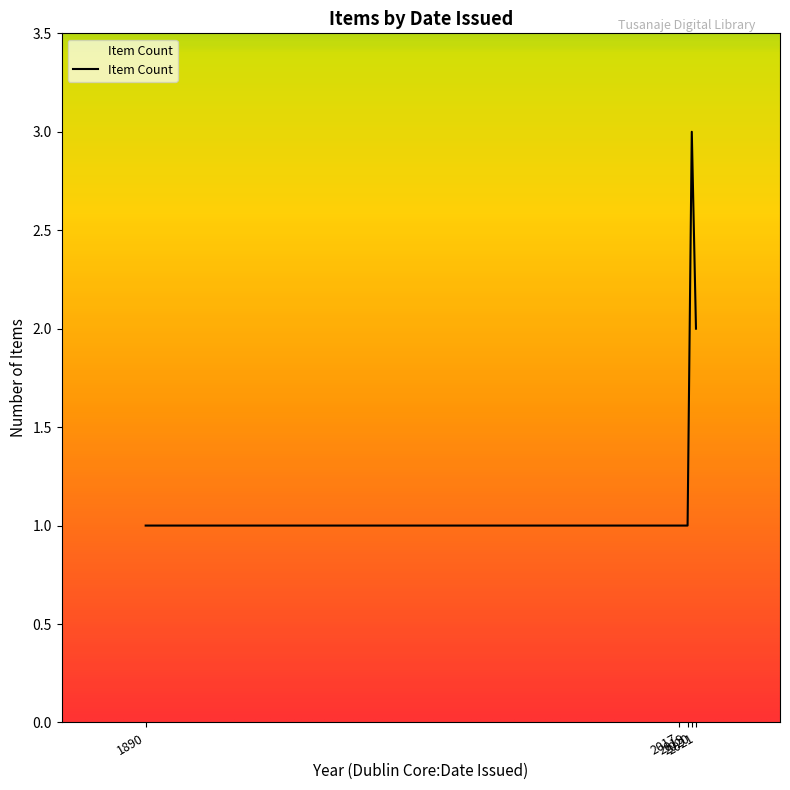

What is the average value?

2